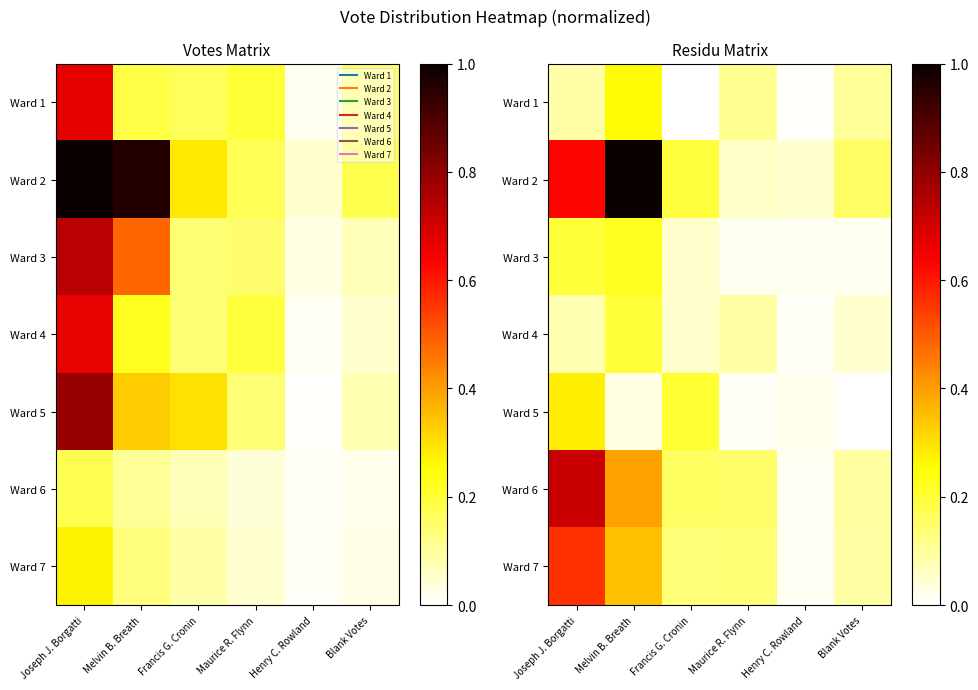

Between Henry C. Rowland and Francis G. Cronin, which is larger?

Henry C. Rowland